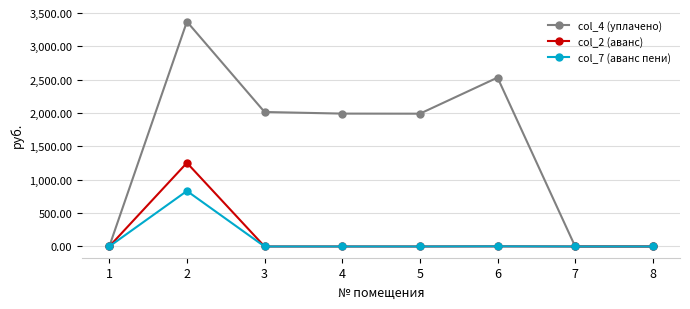

Count the number of categories in the chart.

8